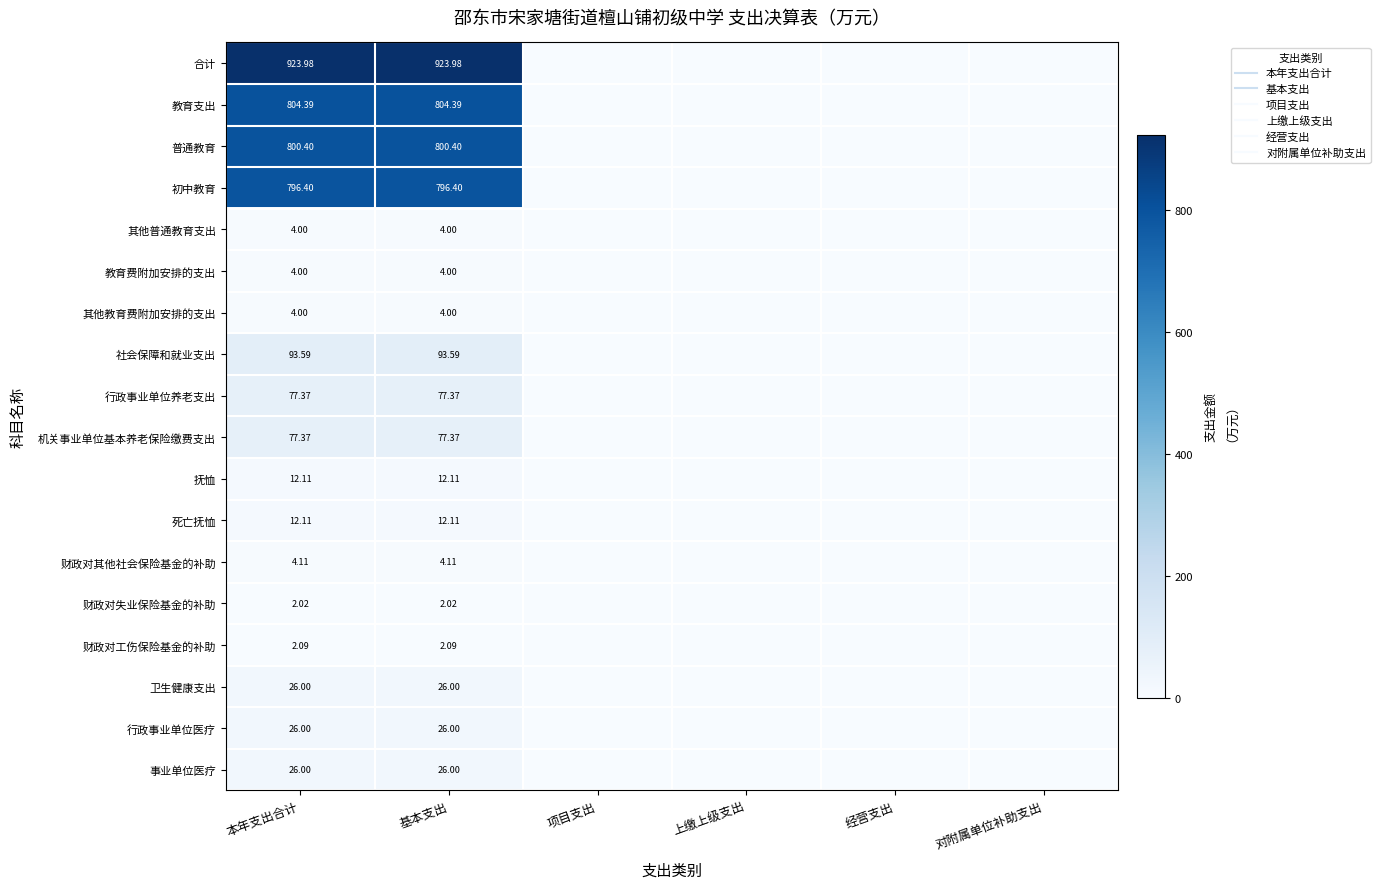

List the series in order of their peak value, highest first.

合计, 教育支出, 普通教育, 初中教育, 社会保障和就业支出, 行政事业单位养老支出, 机关事业单位基本养老保险缴费支出, 卫生健康支出, 行政事业单位医疗, 事业单位医疗, 抚恤, 死亡抚恤, 财政对其他社会保险基金的补助, 其他普通教育支出, 教育费附加安排的支出, 其他教育费附加安排的支出, 财政对工伤保险基金的补助, 财政对失业保险基金的补助